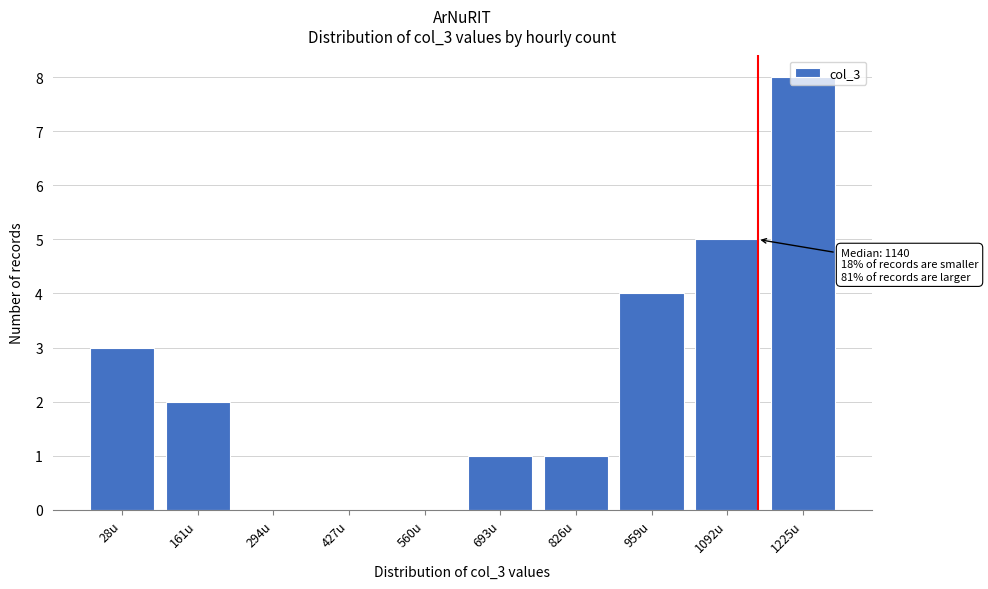

Which label corresponds to the largest value in the chart?

1225u